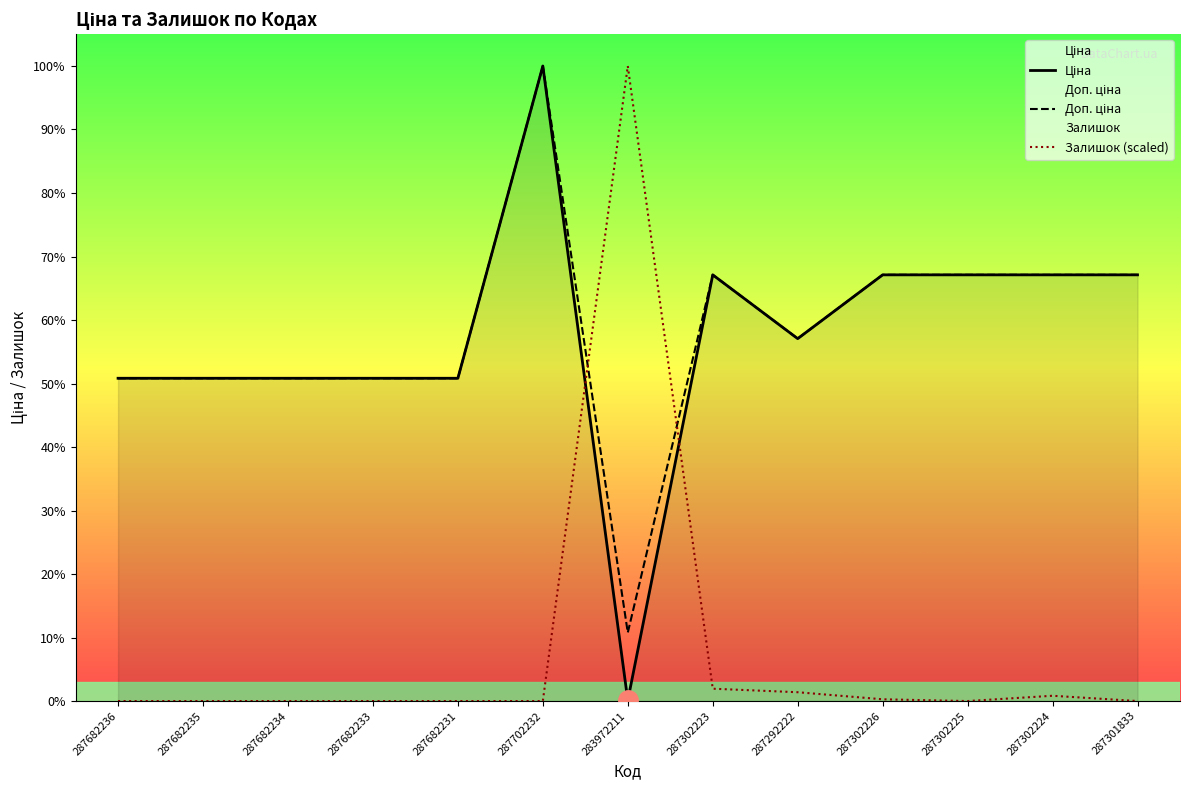

In Залишок (scaled), how many points are lower than both neighbors (excluding endpoints)?

1